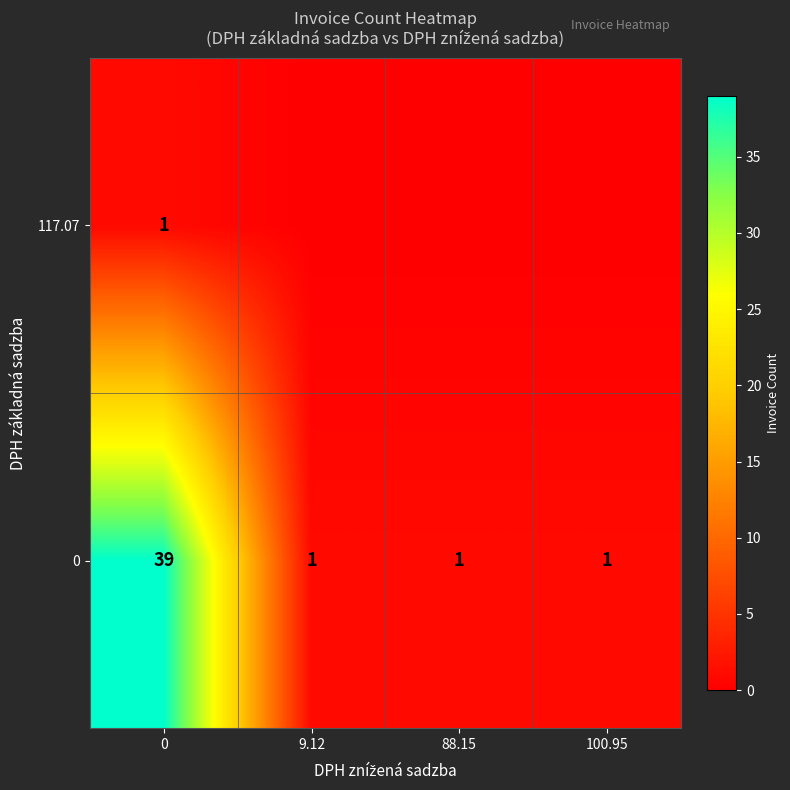

The value of 117.07 at 0 is 1. True or false?

True